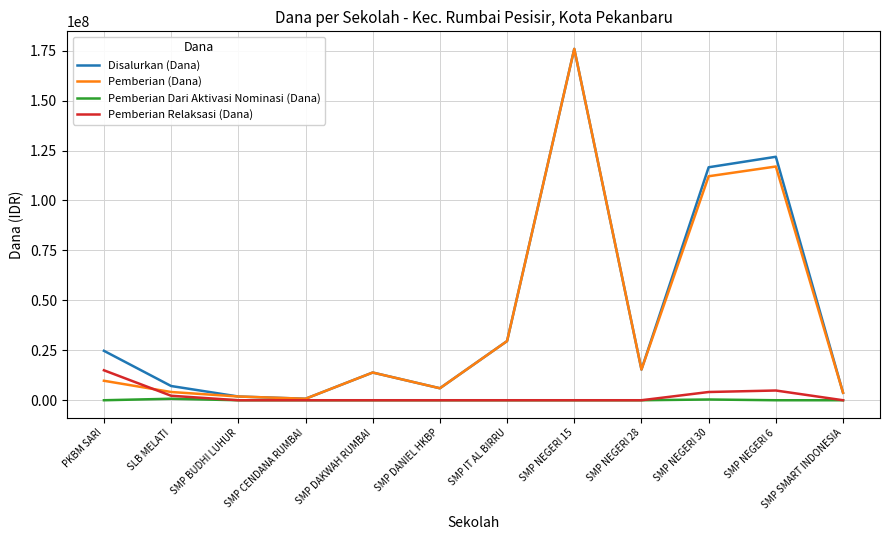

At which category is the sum across all series the highest?

SMP NEGERI 15